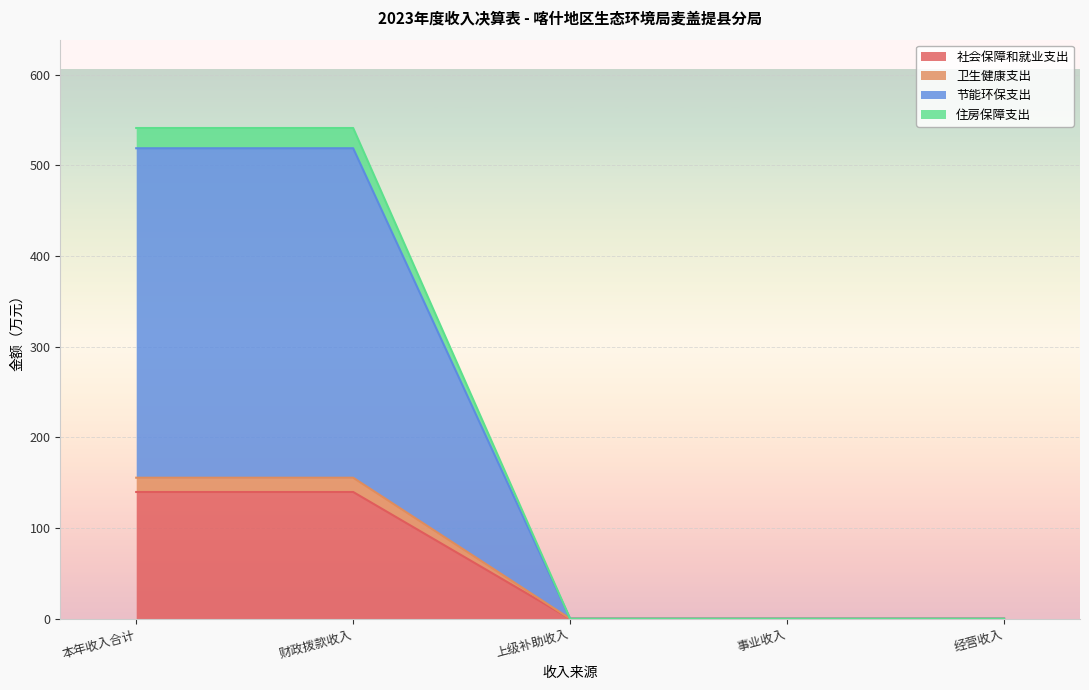

The value of 住房保障支出 at 事业收入 is 0.0. True or false?

True